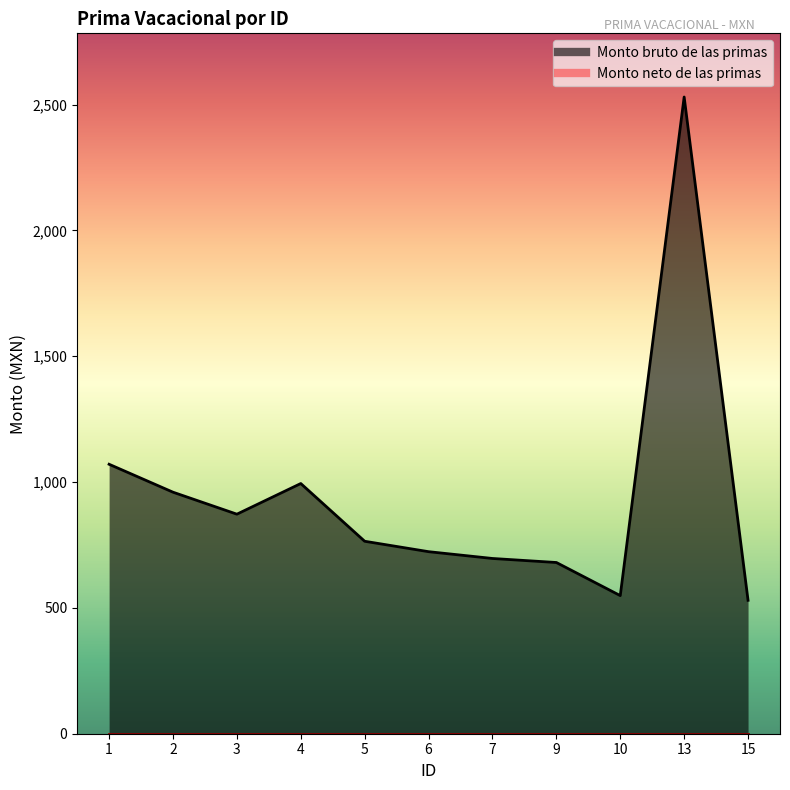

Where is the first local minimum?

3